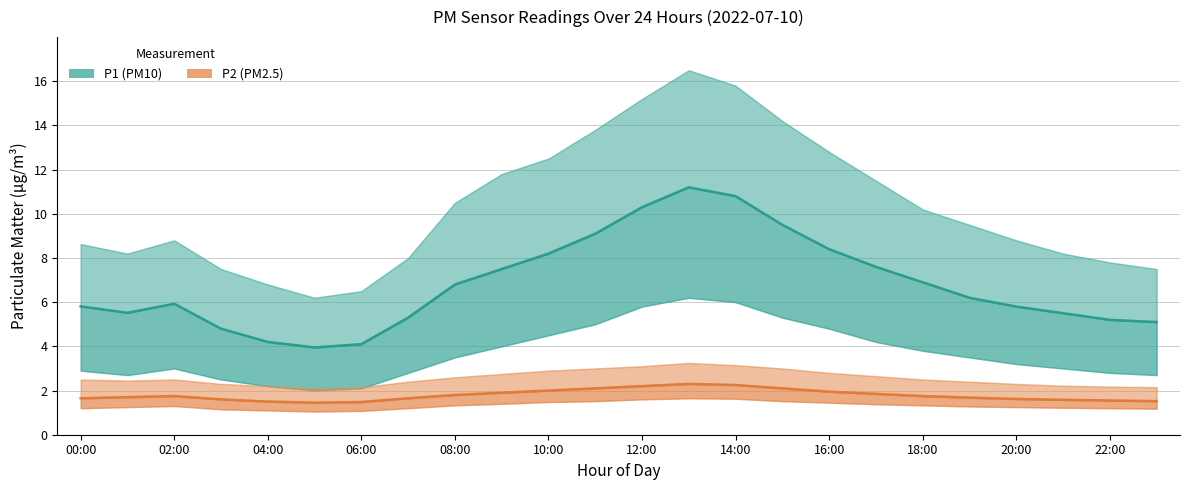

Between 18 and 18:00, which is larger?

18:00